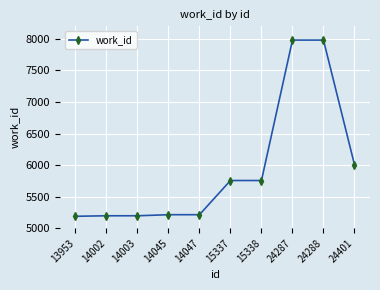

What is the value of the 10th point from the left?

6006